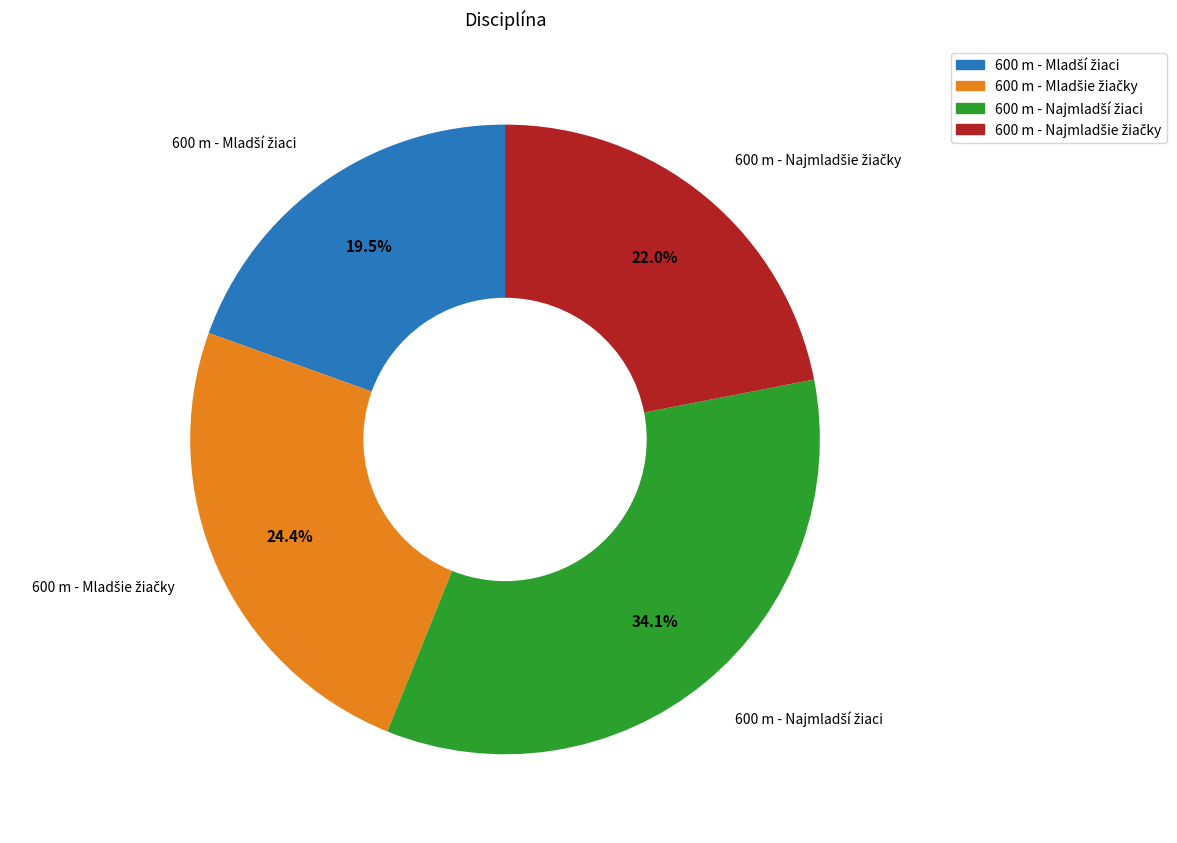

Does any single category account for the majority?

No